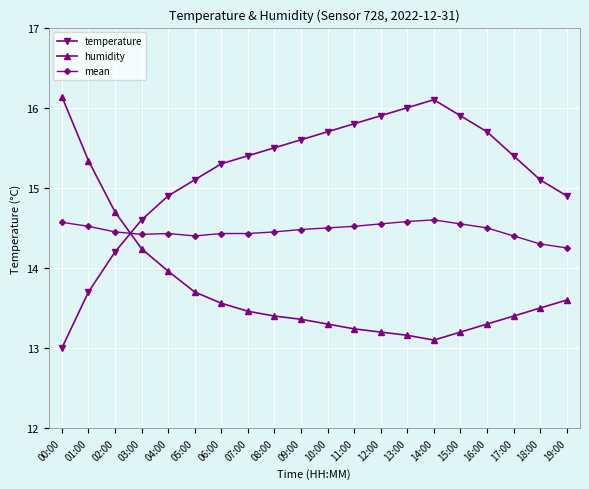

The mean series shows 3.3 at 03:00. True or false?

False